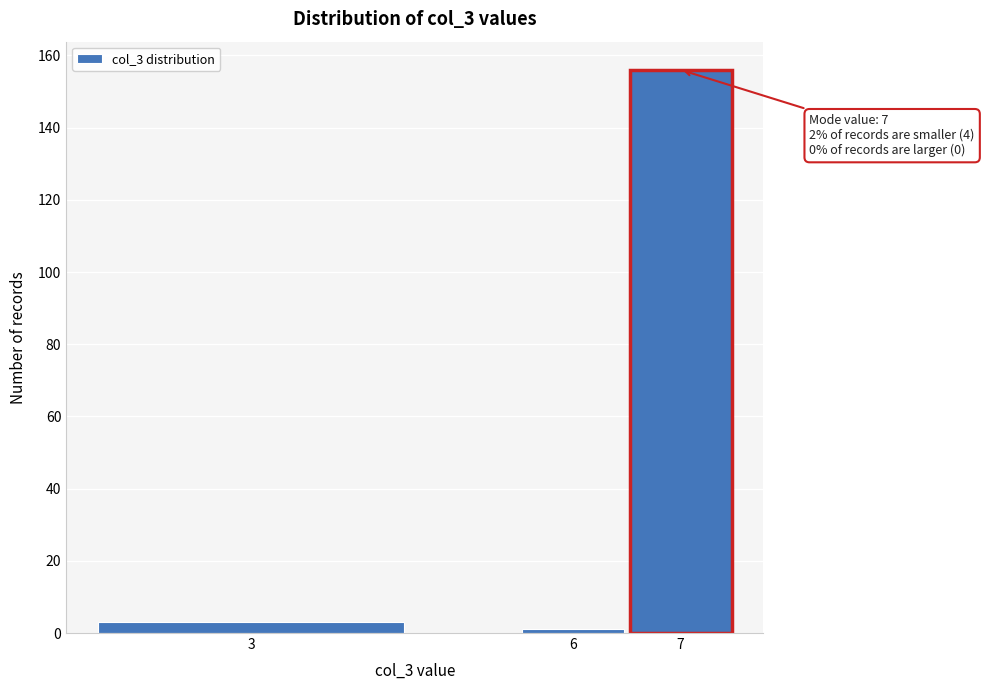

Reading left to right, list all the values displayed in this chart.

3	1	156